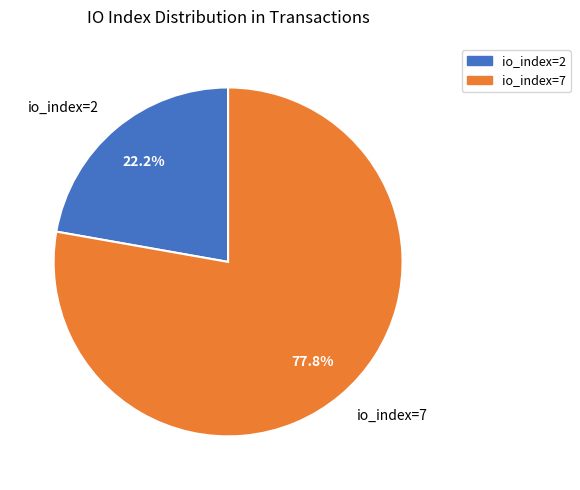

Count the number of slices in the pie.

2